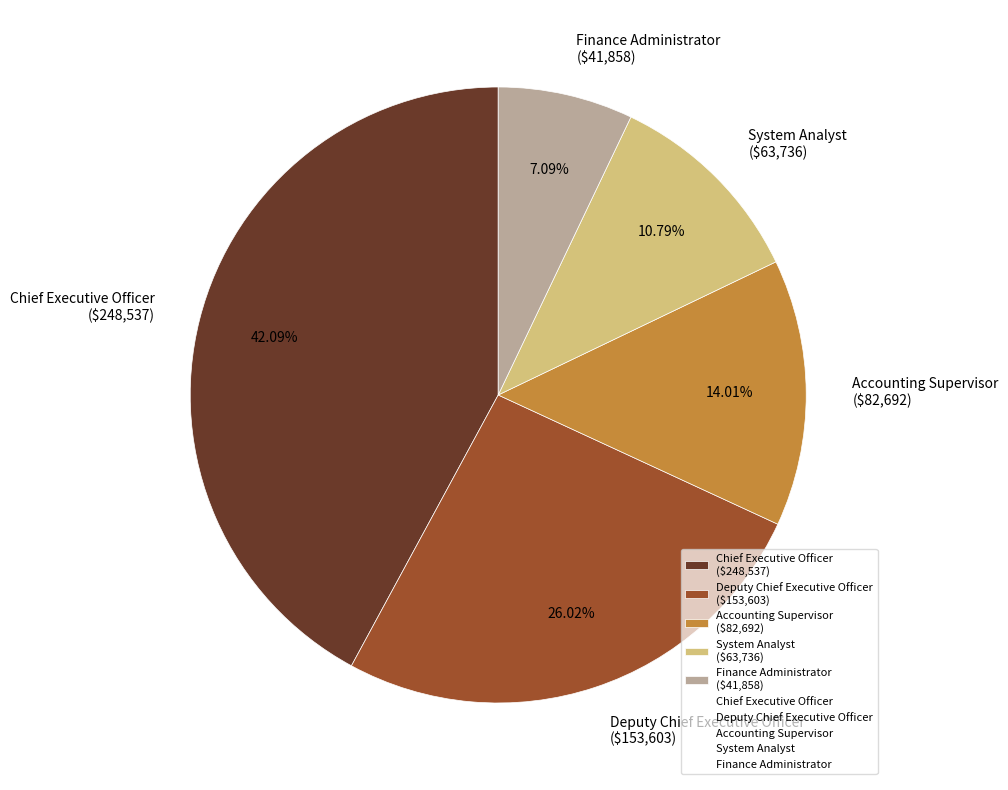

Which has a higher value, System Analyst or Finance Administrator?

System Analyst